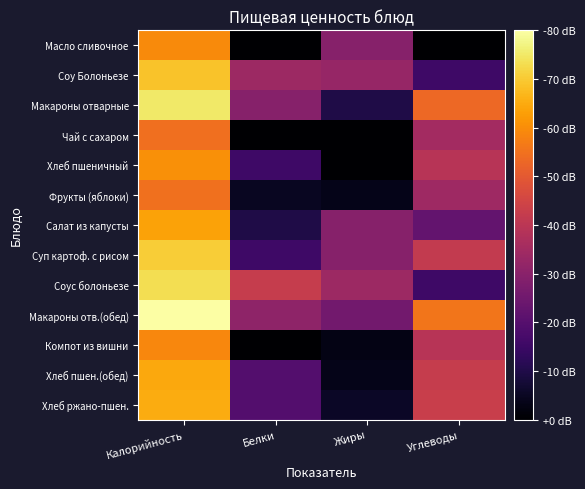

Which series has the largest total across all categories?

Макароны отв.(обед)